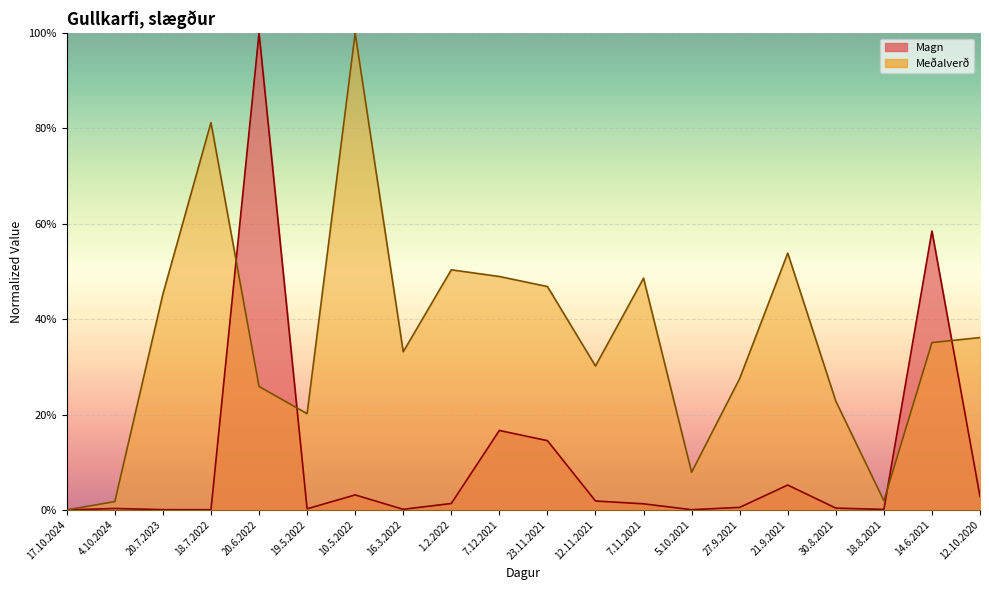

Rank the series at 7.11.2021 from lowest to highest value.

Magn, Meðalverð